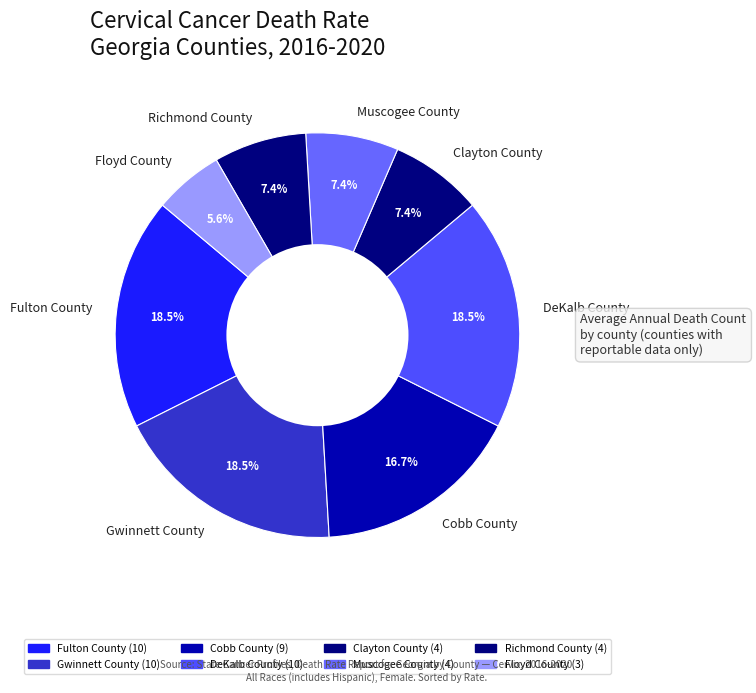

What percentage is NOT represented by Fulton County?

81.5%